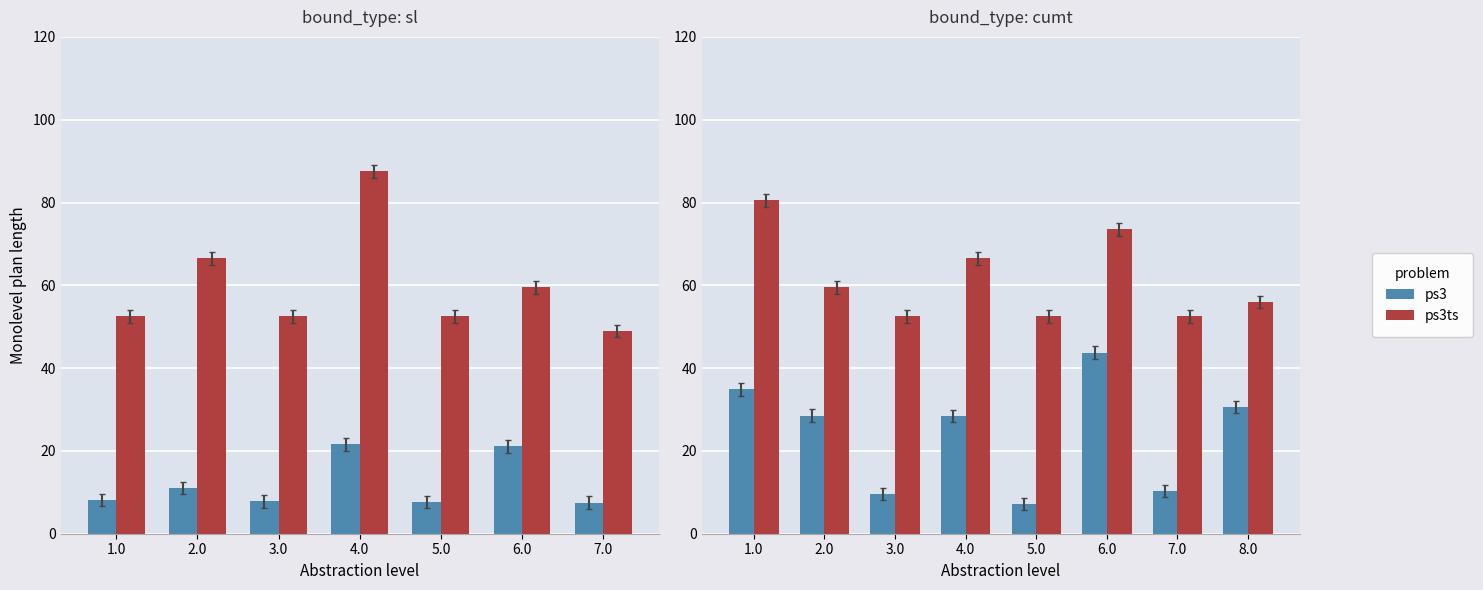

What is the label of the 4th bar from the right?

5.0